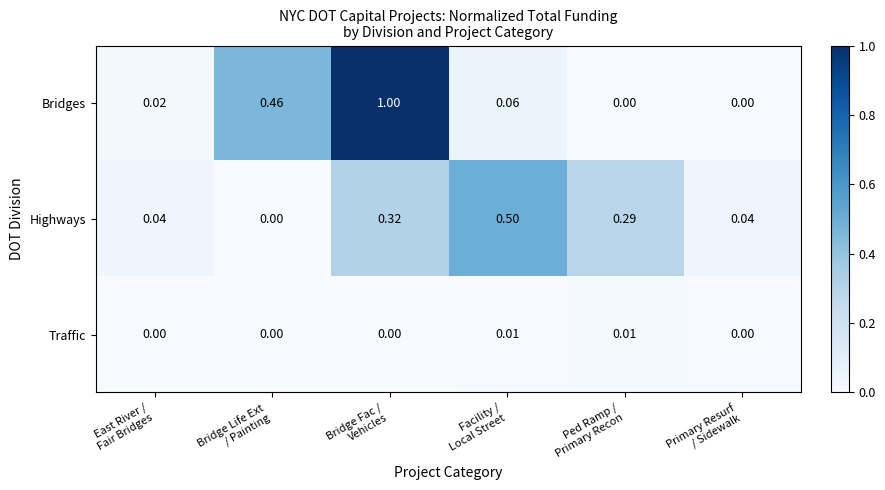

Which series has the largest total across all categories?

Bridges